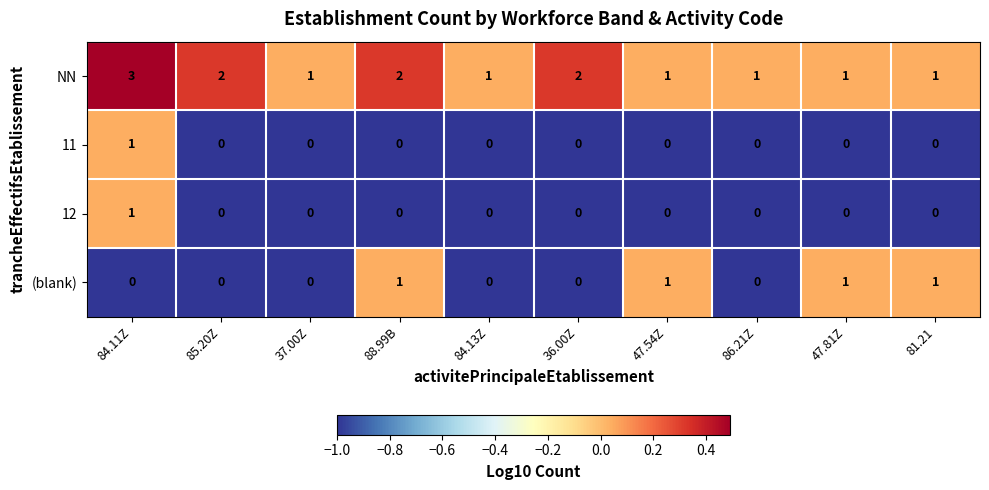

What is the maximum value shown in the chart?

3